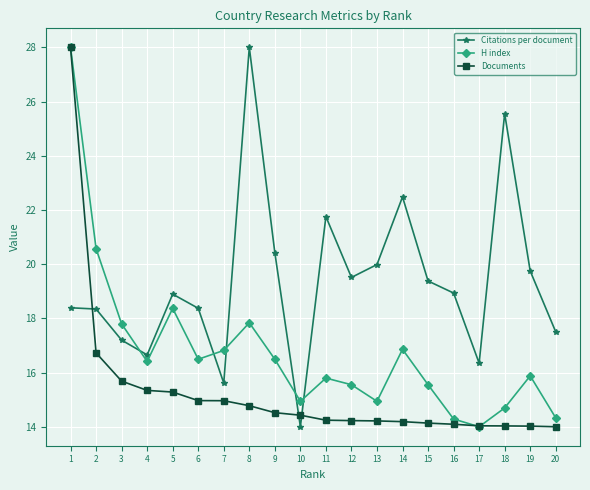

Which series changed the most between 13 and 17?

Citations per document